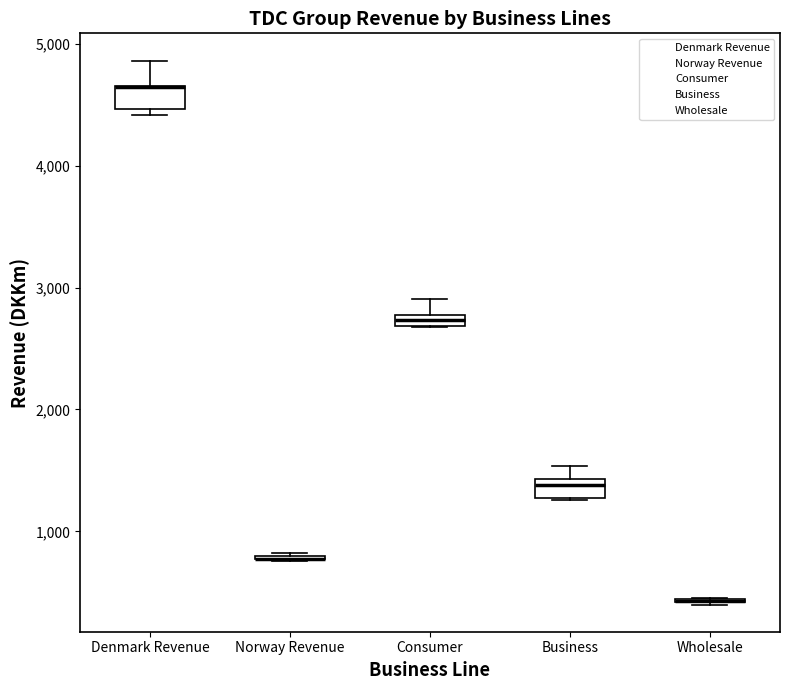

Where does the upper whisker of the box for Denmark Revenue end on the y-axis? The values are not printed on the chart, so give them approximately, as read against the axis.

4900